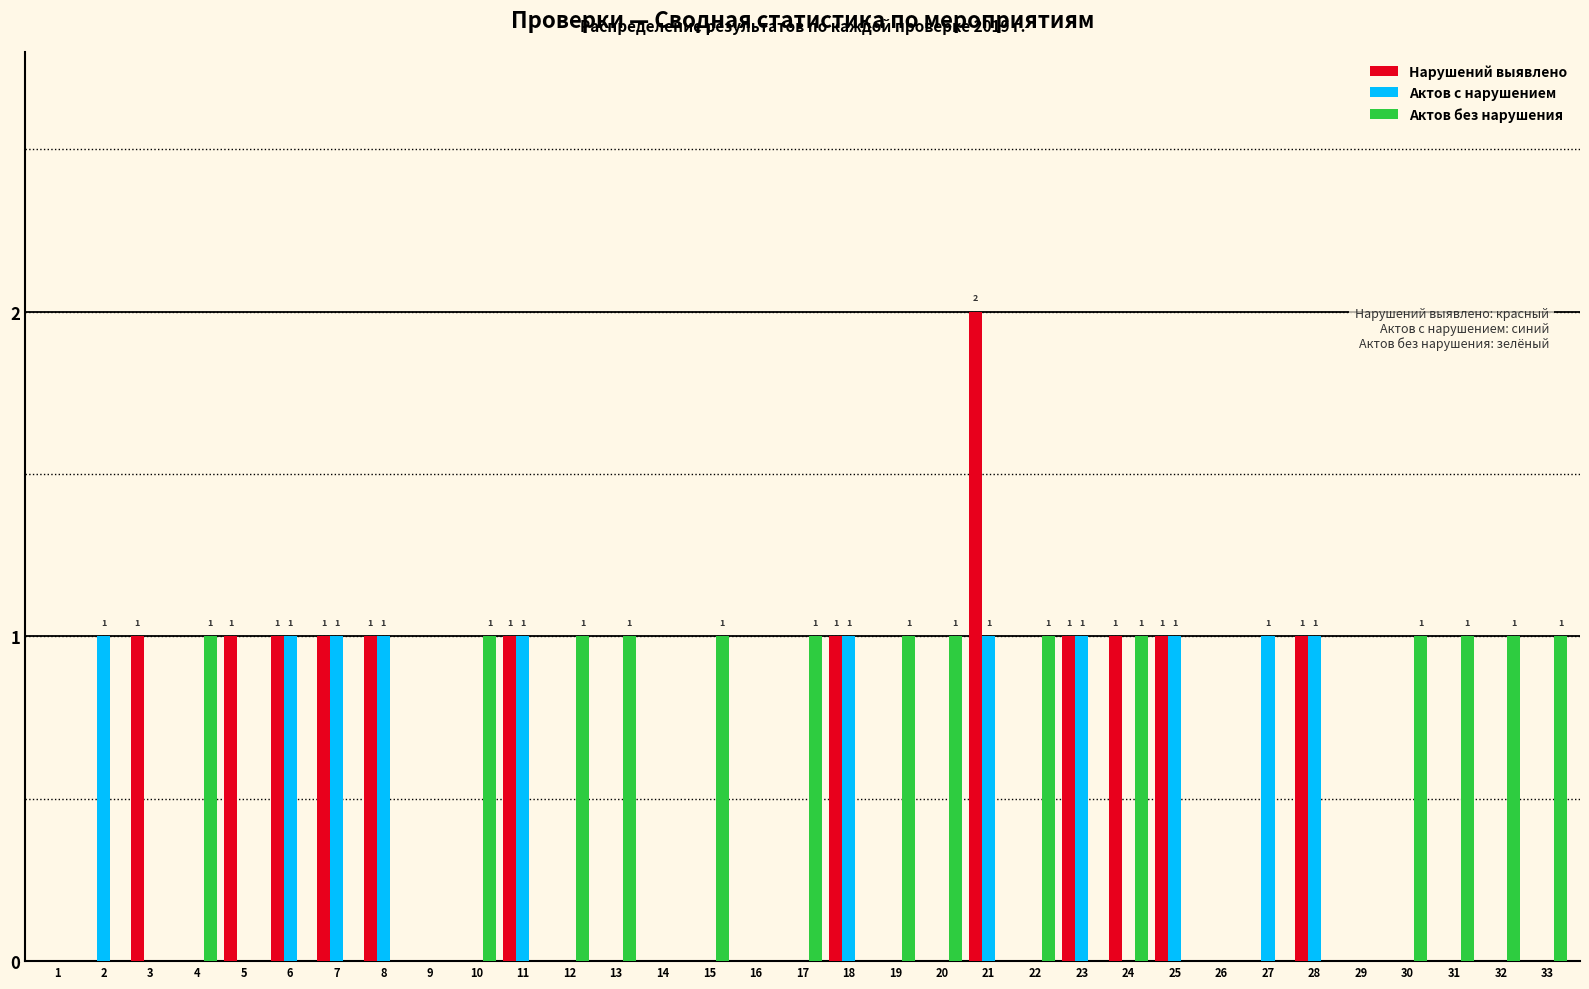

How many series are shown in this chart?

3